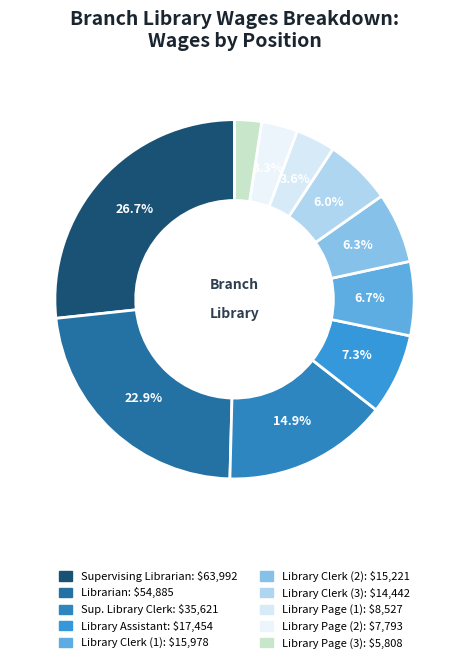

To the nearest percent, what is the average slice percentage?

10%